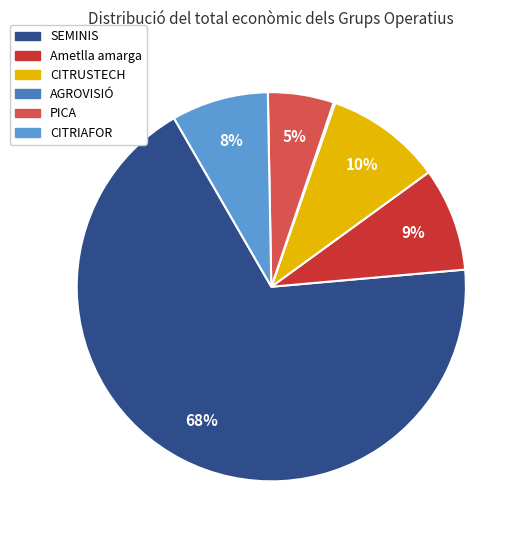

How many slices are in this pie chart?

6